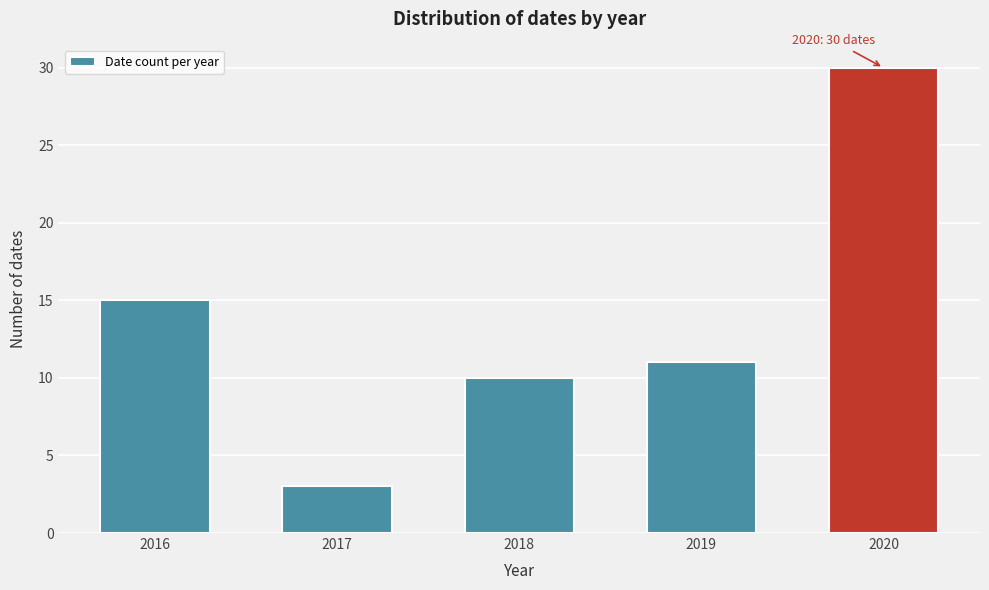

Reading left to right, extract all data points from this chart.

2016=15	2017=3	2018=10	2019=11	2020=30